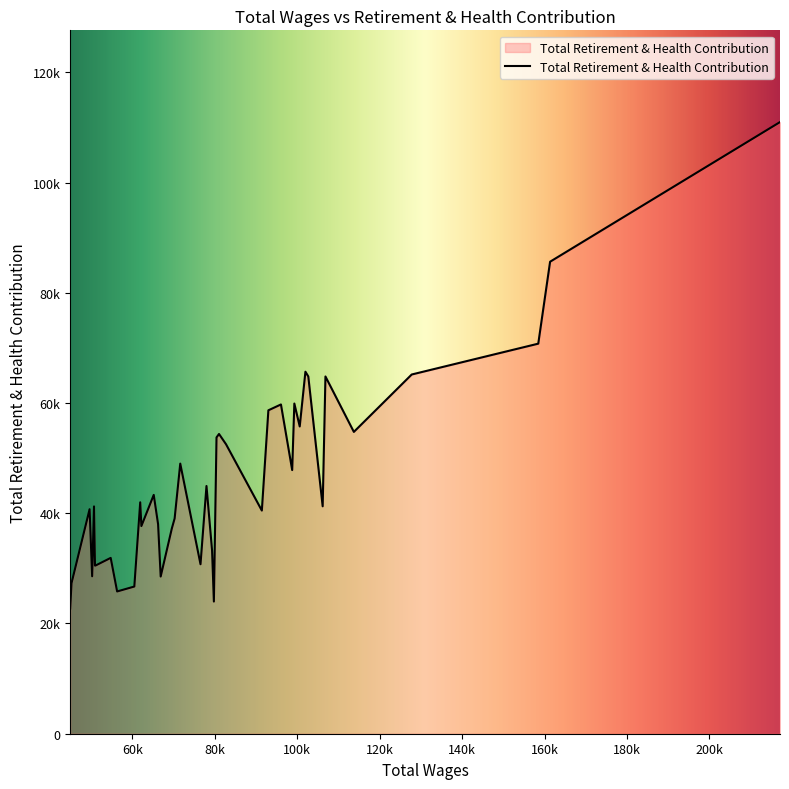

What is the value of the 34th point from the left?

30513